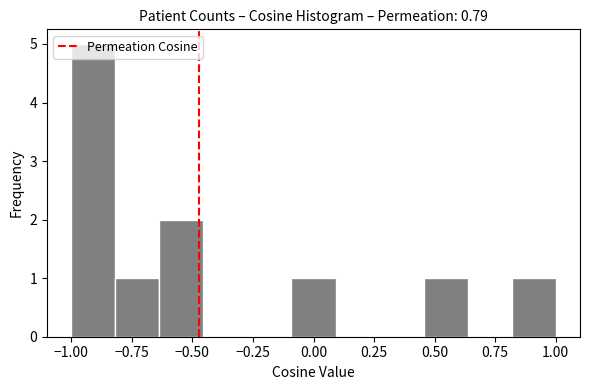

Around what value on the x-axis is the tallest bar? Give the approximate position of its centre, as read against the axis.

-0.90